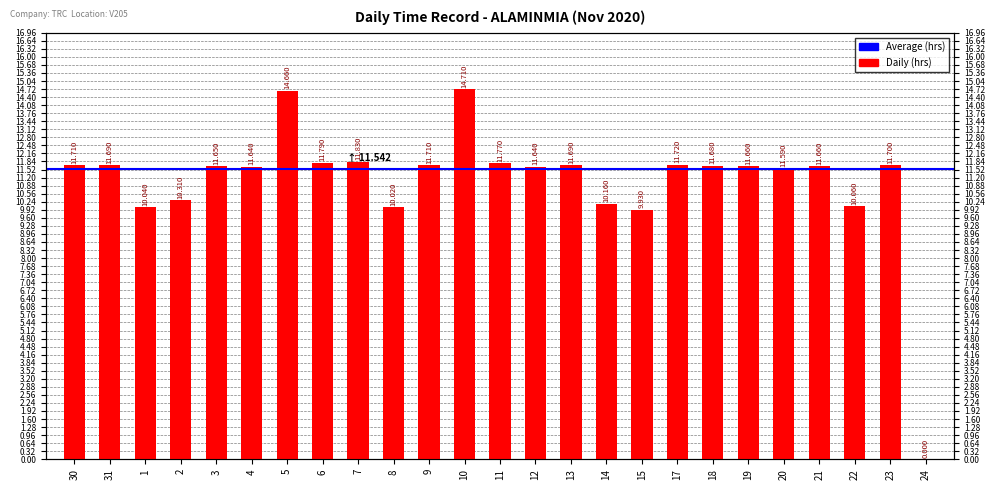

At which label is the value closest to 7?

15